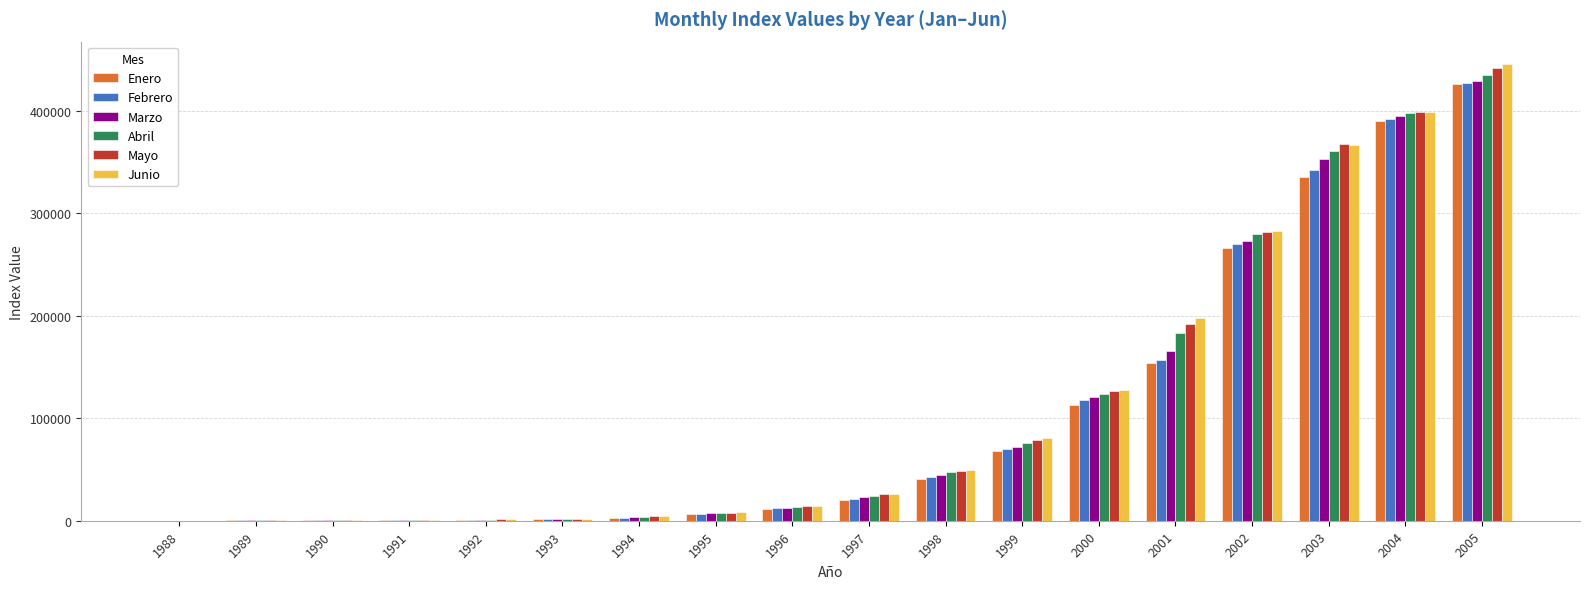

How many data points in Junio are above 26192?

9